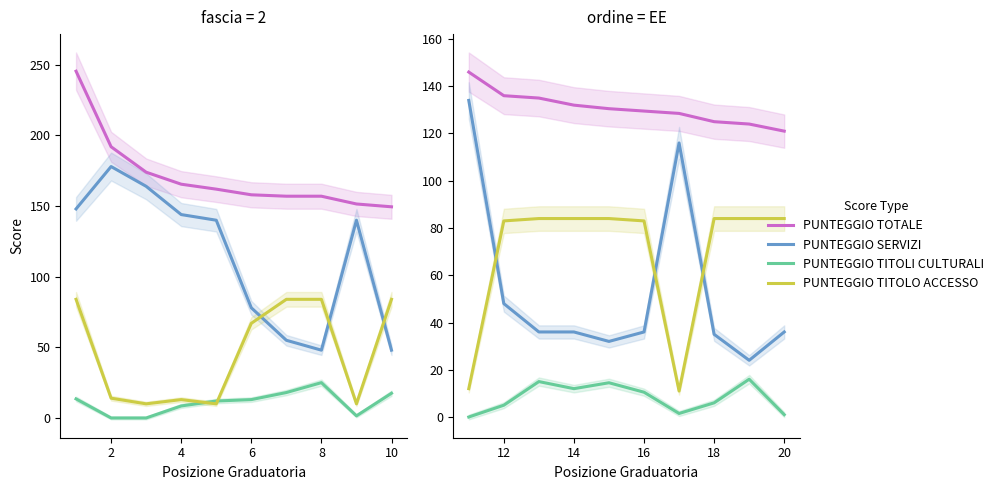

At how many categories does at least one series exceed 44?

10